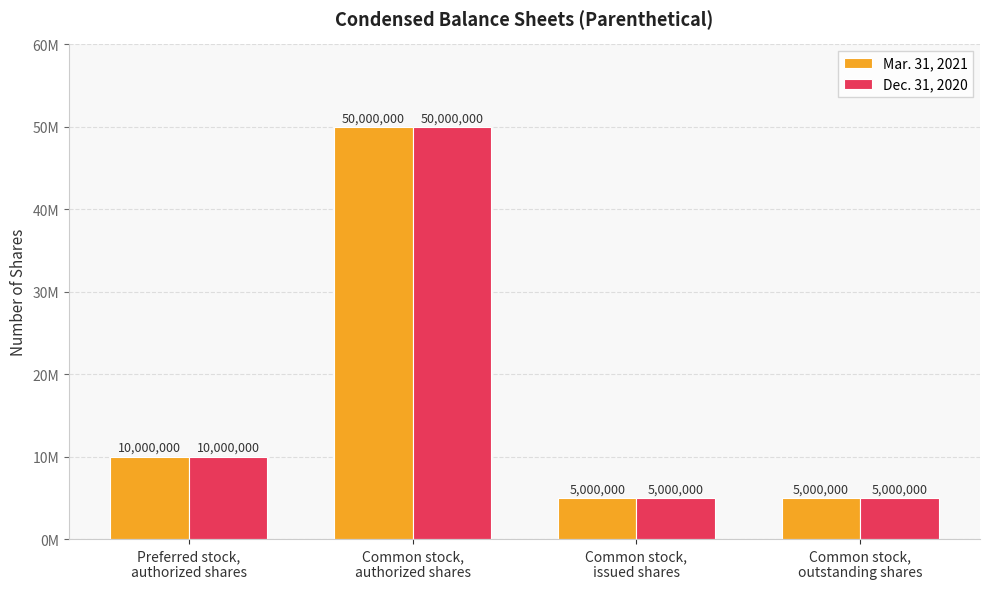

At which category does the chart reach its minimum across all series?

Common stock,
issued shares